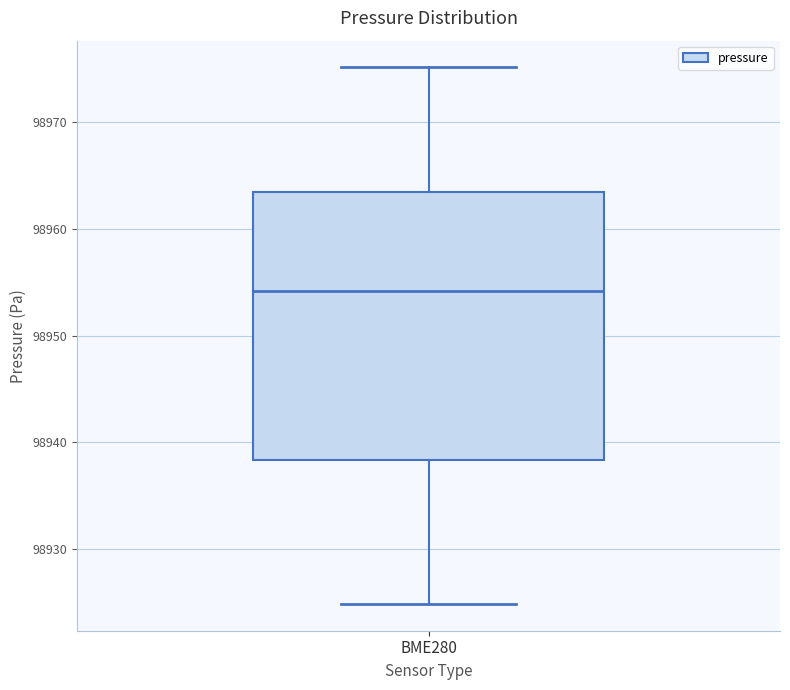

Transcribe this box plot: give where the median line is, the range the box spans, and where the two whiskers end, as read against the y-axis. The values are not printed on the chart, so give them approximately, as read against the axis.

median 98954, box 98938 to 98963, whiskers 98925 to 98975